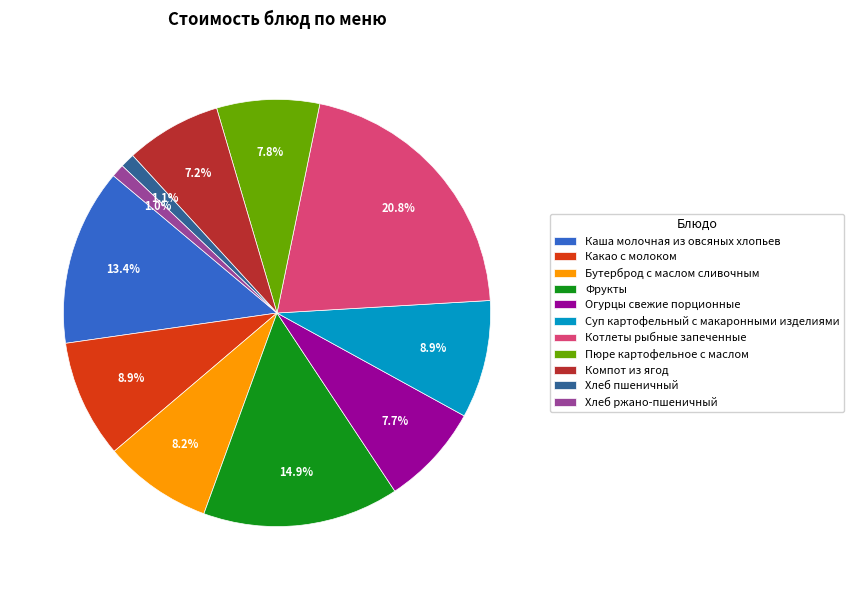

How many segments does this pie chart have?

11